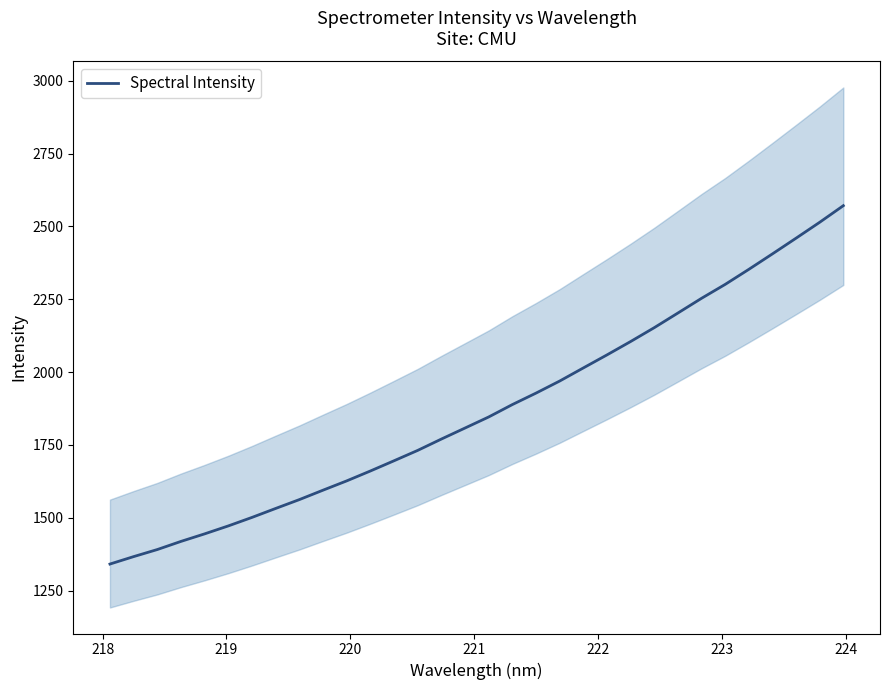

What is the minimum value for Spectral Intensity?

1341.3